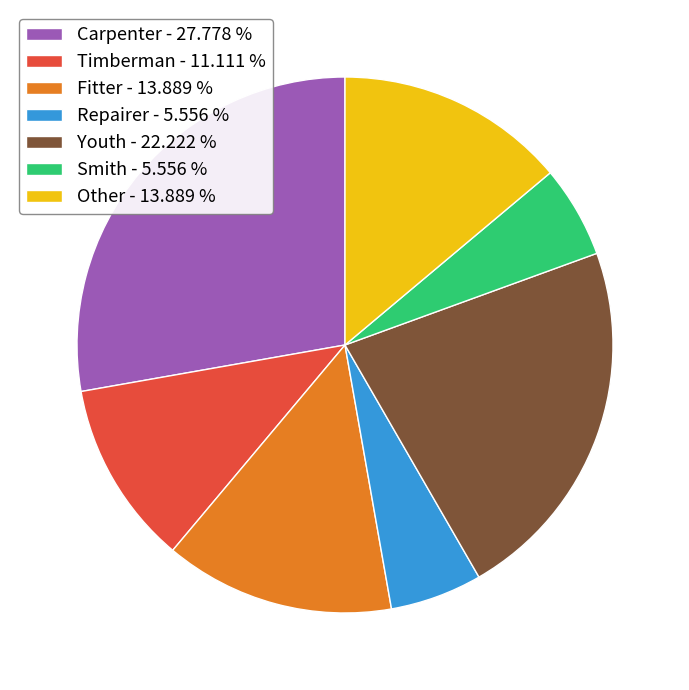

How many slices are in this pie chart?

7